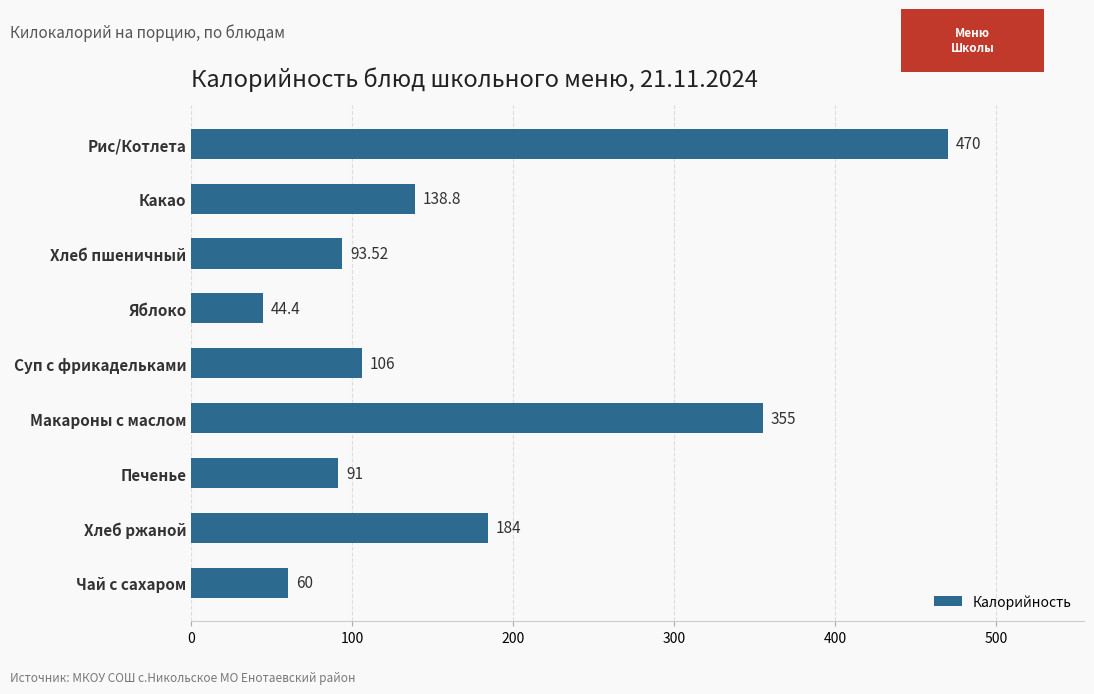

Rank the categories by value from highest to lowest.

Рис/Котлета, Макароны с маслом, Хлеб ржаной, Какао, Суп с фрикадельками, Хлеб пшеничный, Печенье, Чай с сахаром, Яблоко